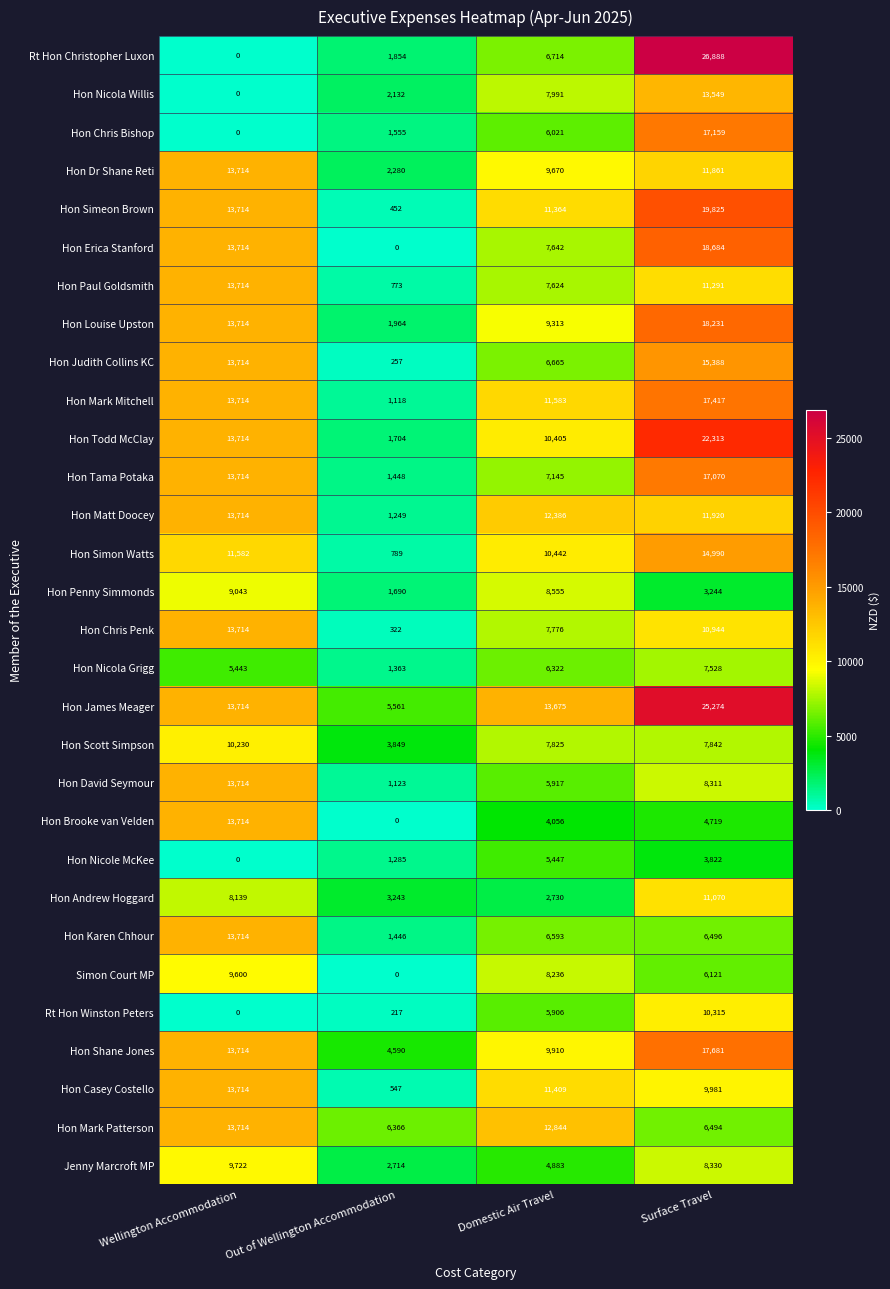

Which series has the largest range (max minus min)?

Rt Hon Christopher Luxon